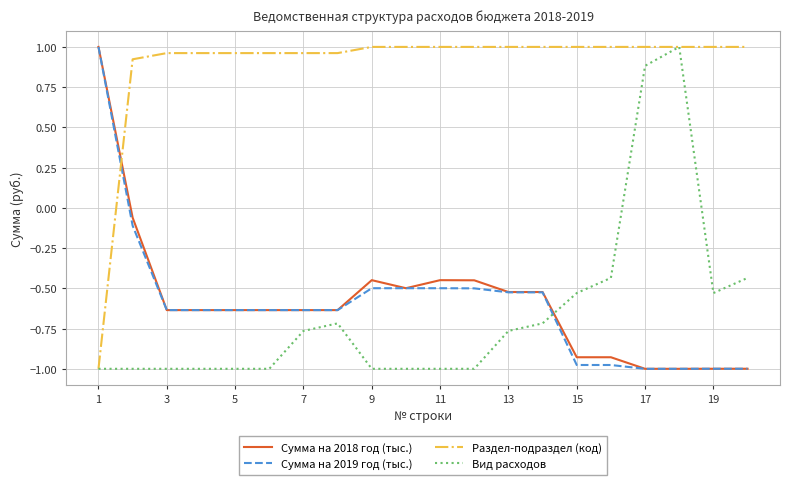

True or false: Сумма на 2018 год (тыс.) and Вид расходов intersect in this chart.

True